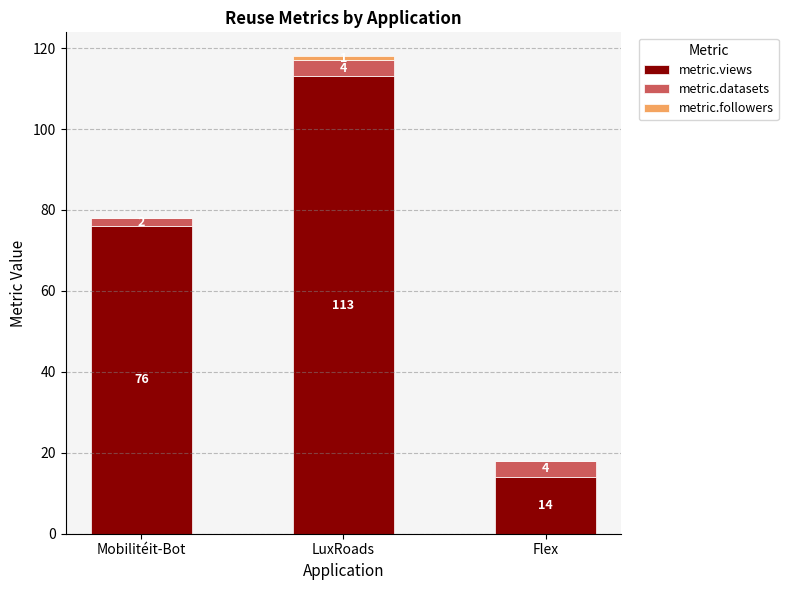

What is the total value across all series at Flex?

18